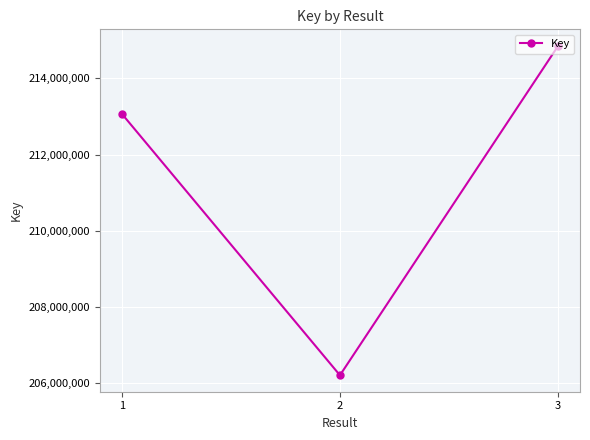

How many series are shown in this chart?

1